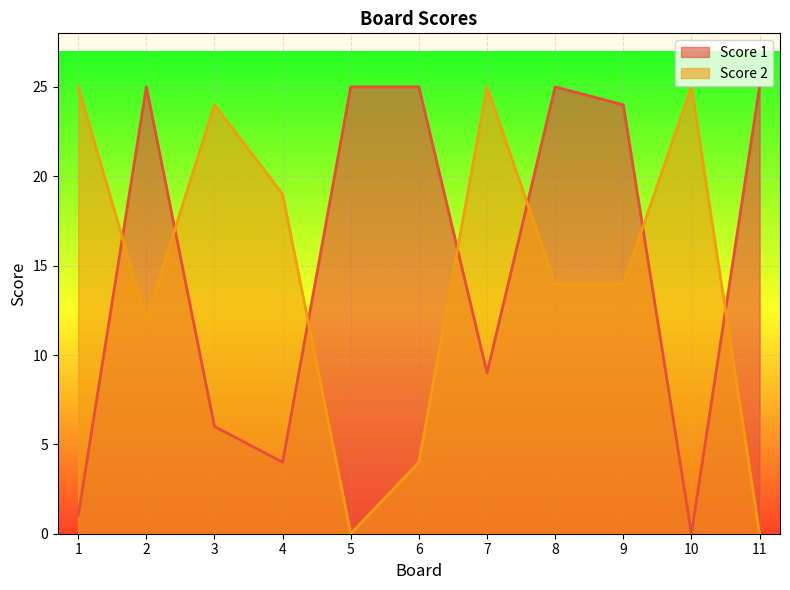

At how many categories does at least one series exceed 15?

11